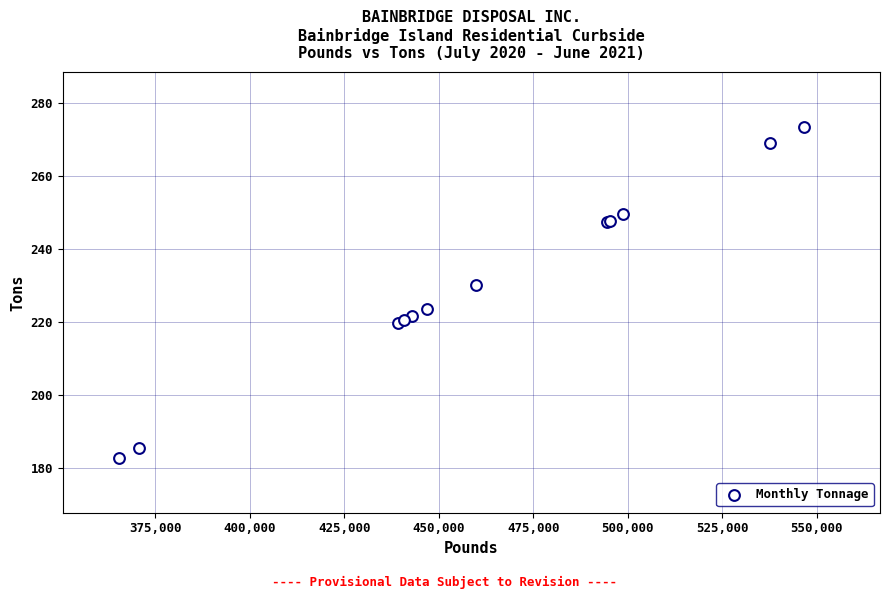

What Y value in the scatter plot is closest to 228?

230.0